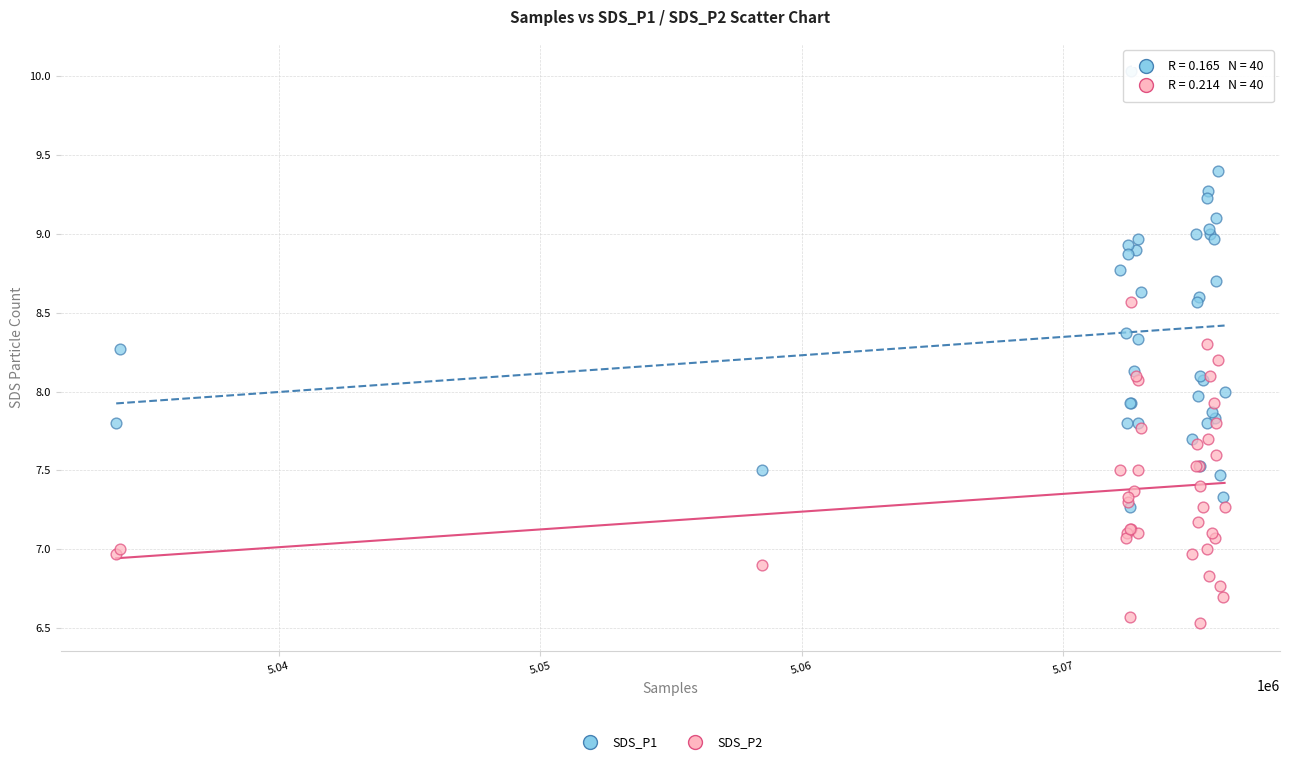

What are all the series names shown in the legend?

SDS_P1, SDS_P2